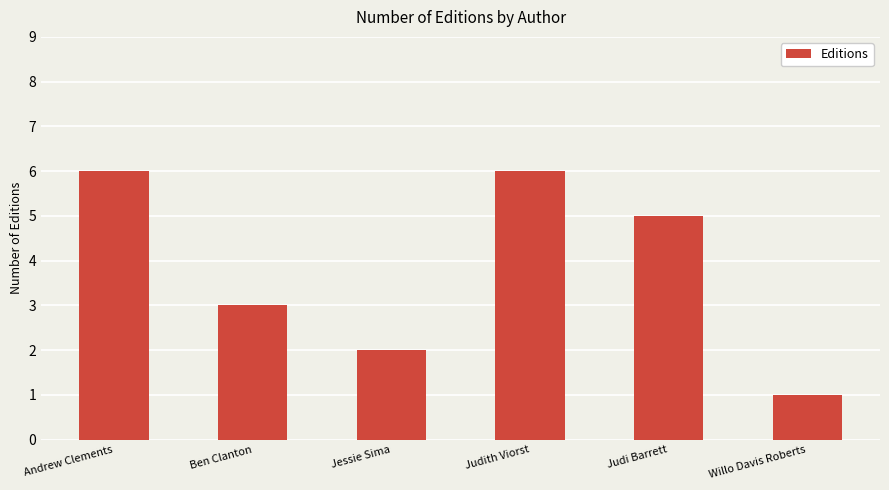

What is the label of the 3rd bar from the left?

Jessie Sima